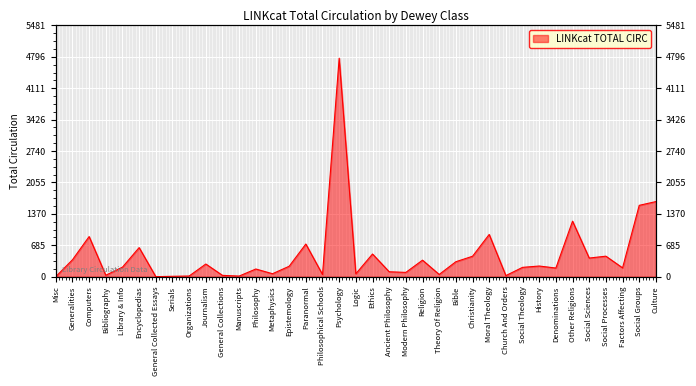

The value at General Collections is 28. True or false?

True